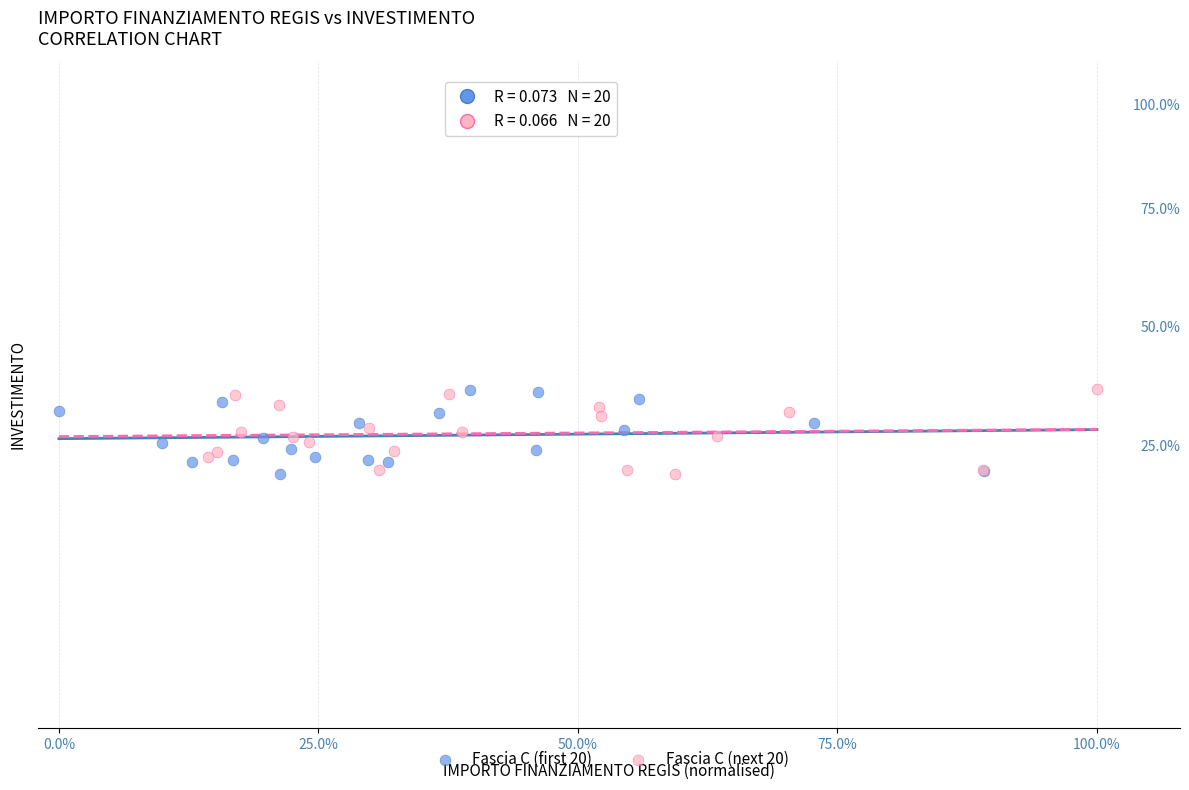

What are all the series names shown in the legend?

Fascia C (first 20), Fascia C (next 20)